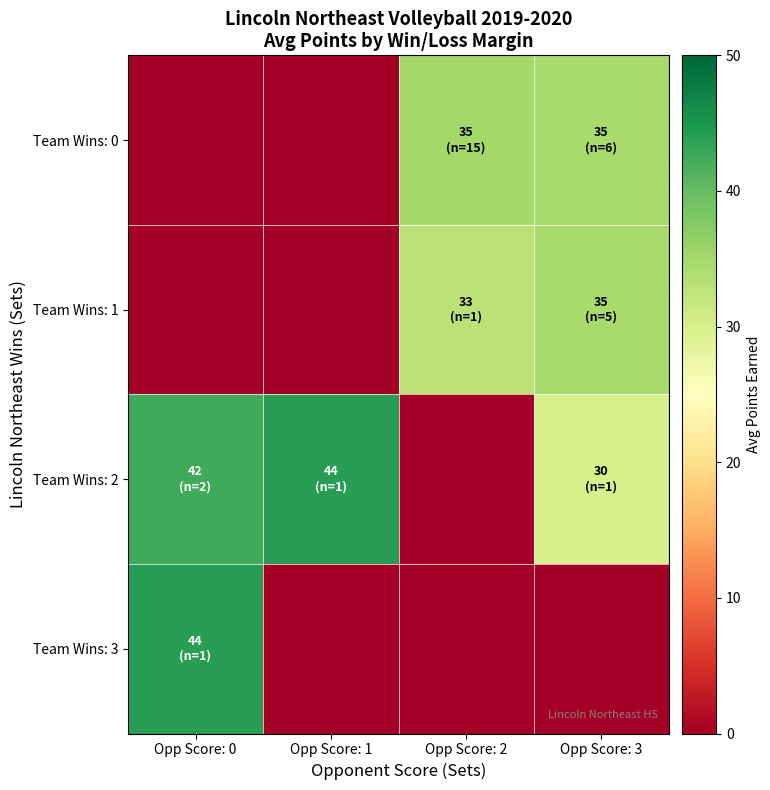

What is the spread (max minus min) of values at Opp Score: 2?

35.0